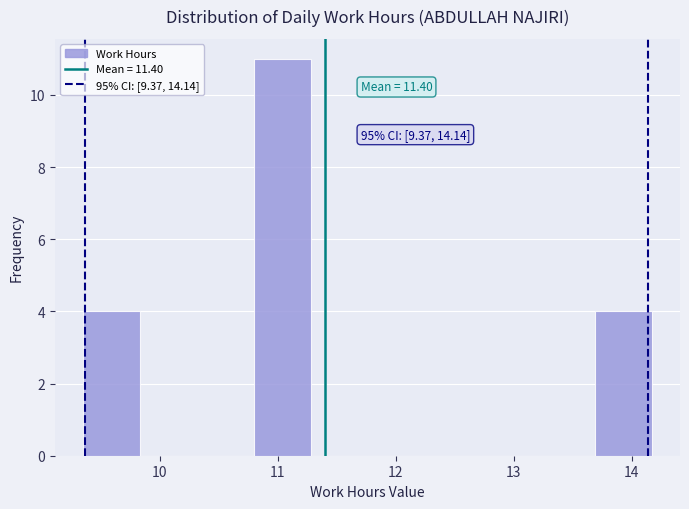

Over which range of the x-axis is the bar tallest?

10.8 to 11.3